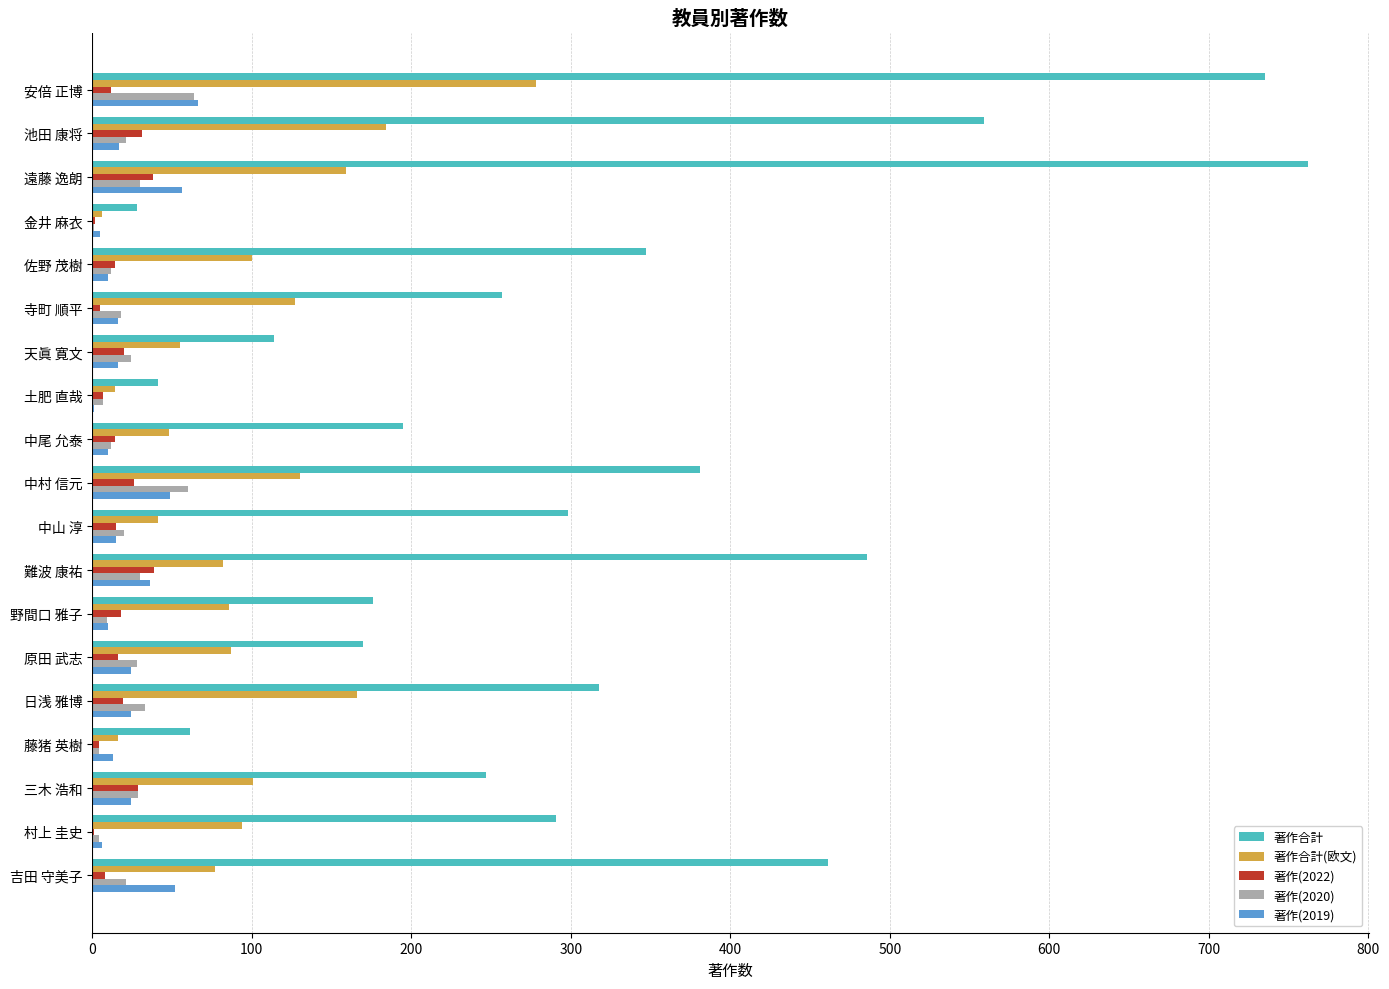

Which series changed the most between 池田 康将 and 三木 浩和?

著作合計